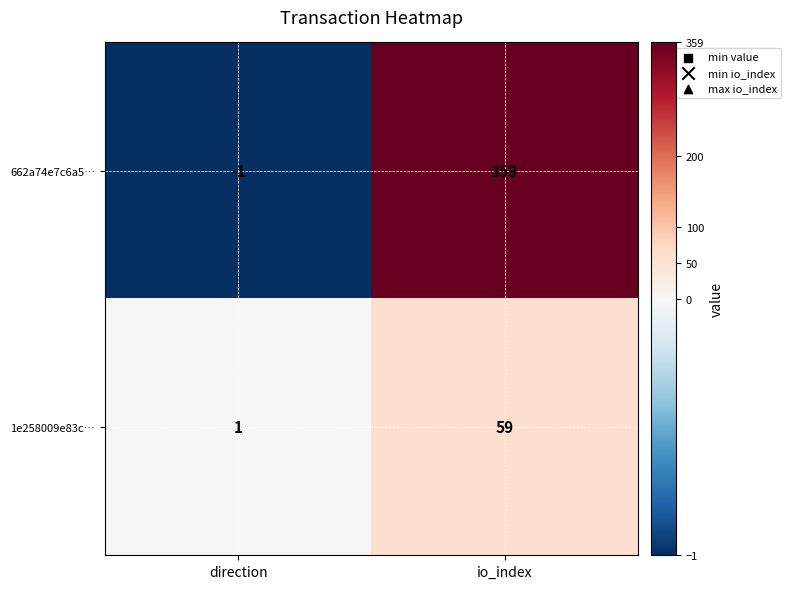

Which series has the largest range (max minus min)?

662a74e7c6a5…